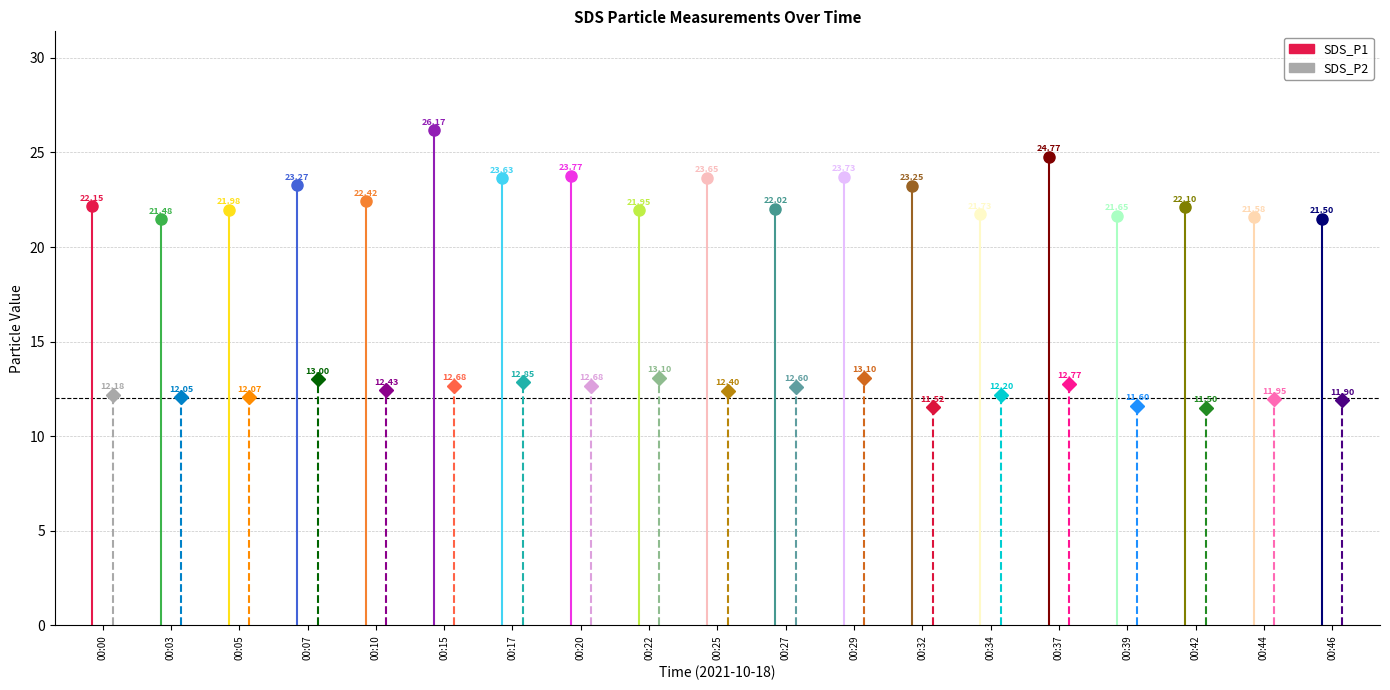

How many values in the SDS_P2 series are below 12?

5